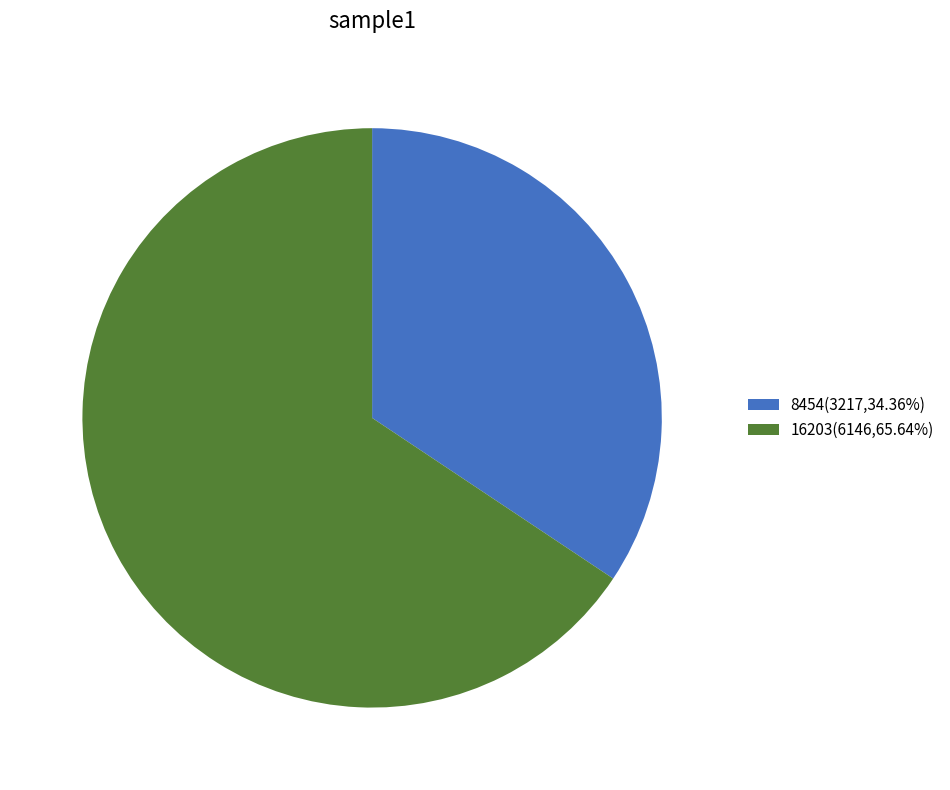

Which category has the biggest portion of the pie?

16203